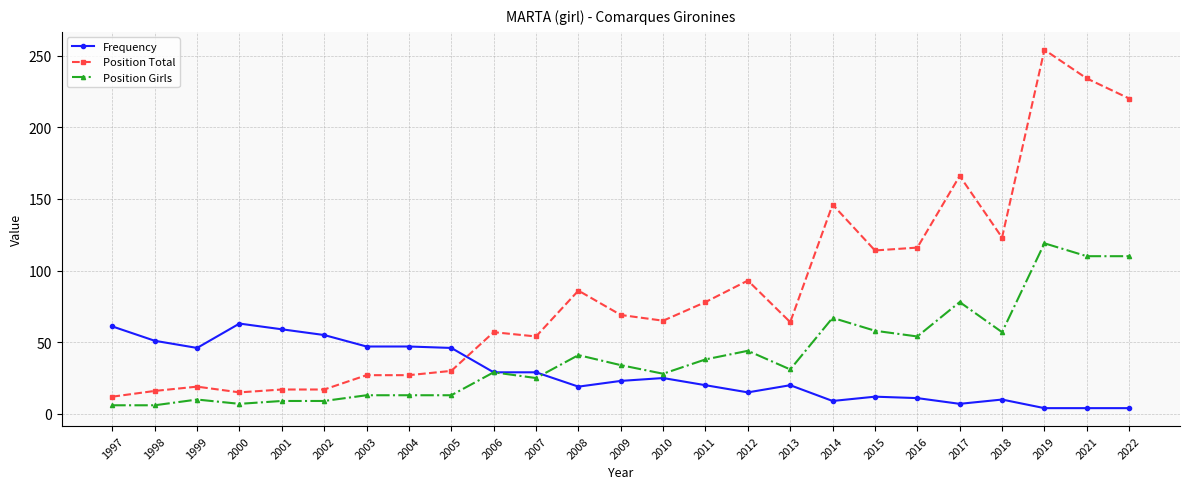

What is the average value of the Frequency series?

29